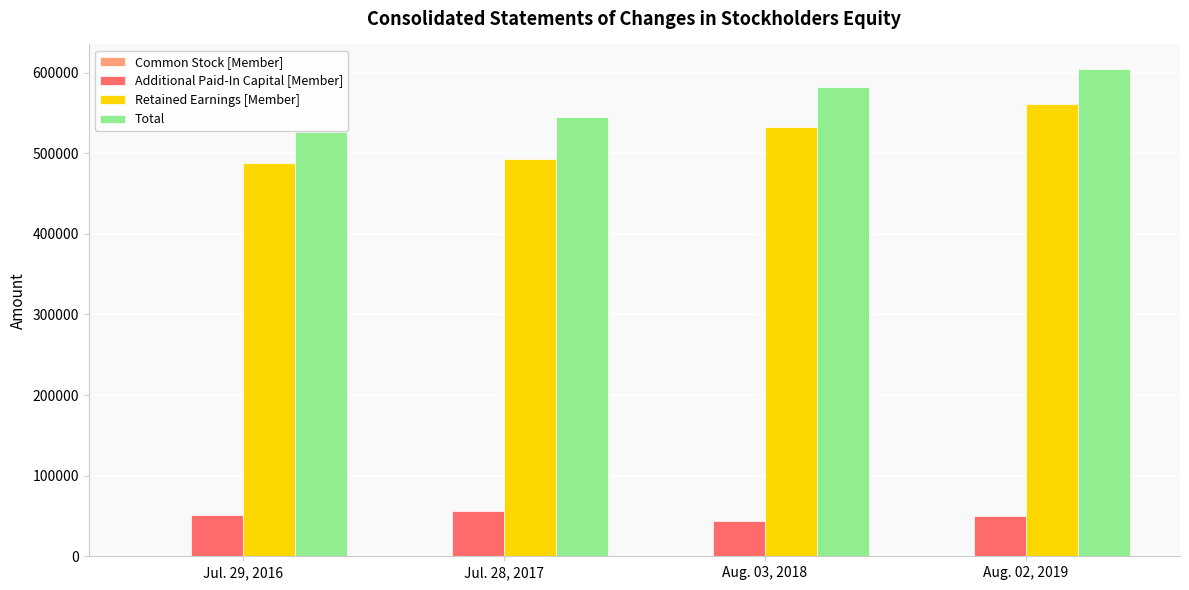

The value of Additional Paid-In Capital [Member] at Jul. 28, 2017 is 55659. True or false?

True